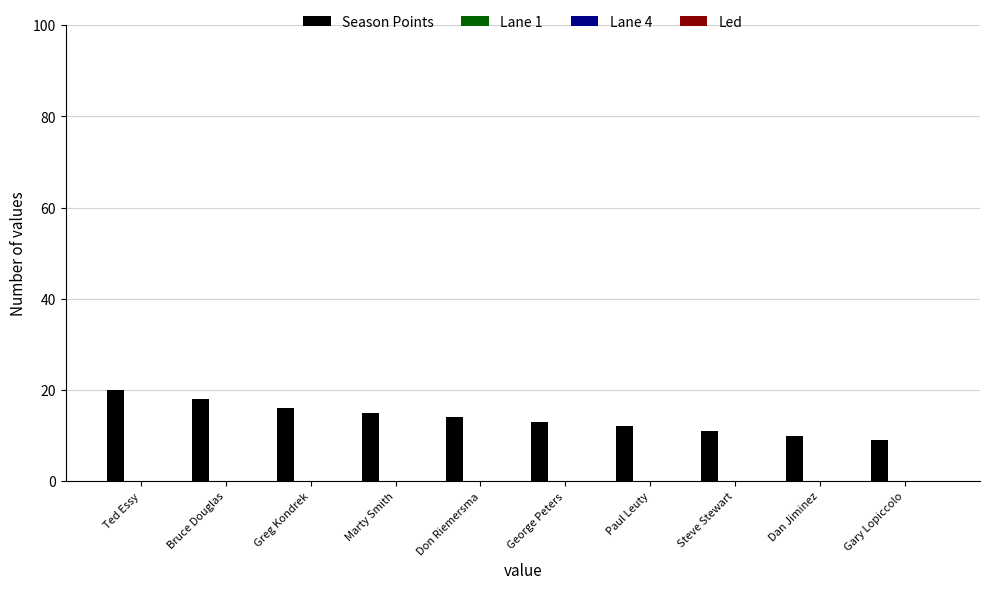

What is the maximum value shown in the chart?

20